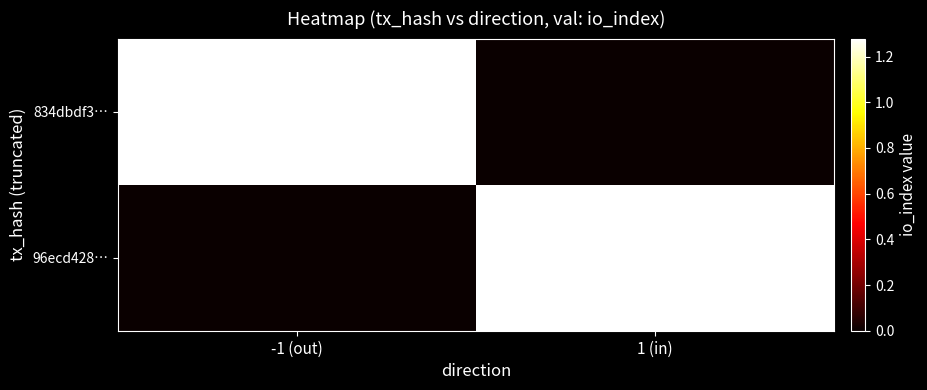

Reading left to right, extract all data points from this chart.

96ecd428…: -1 (out)=0.0	1 (in)=1.3
834dbdf3…: -1 (out)=1.3	1 (in)=0.0